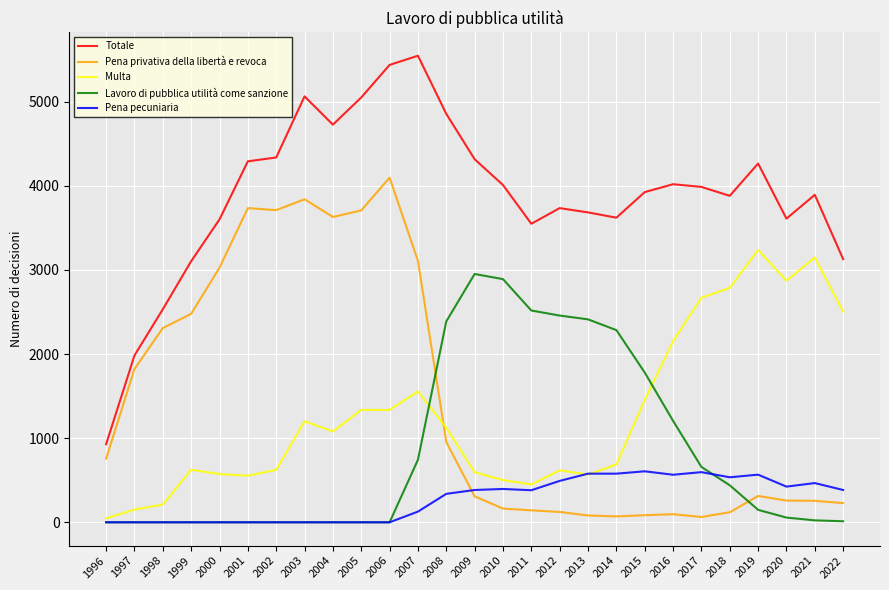

How many values in the Totale series are below 3924?

13